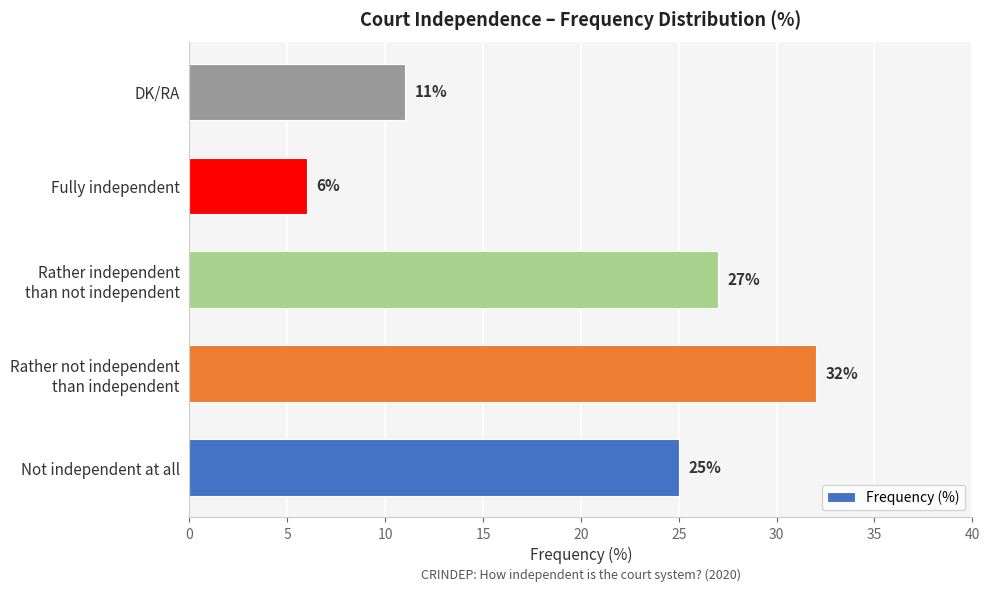

Reading bottom to top, list all the values displayed in this chart.

25	32	27	6	11